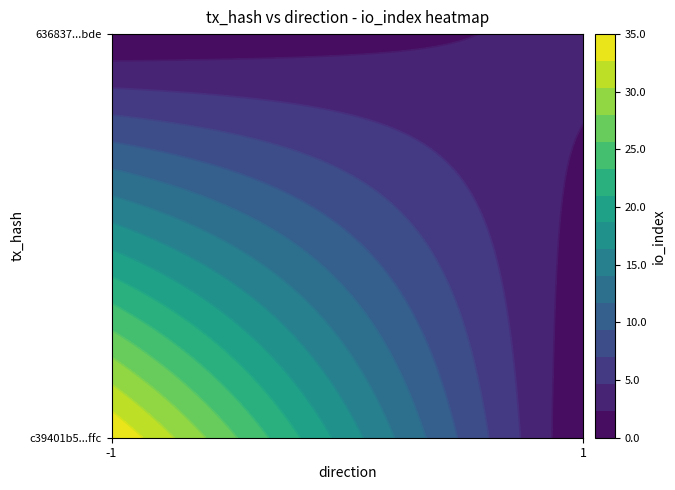

What is the sum of all 636837086624db04445c9d032ae88b42218bdde values?

36.7